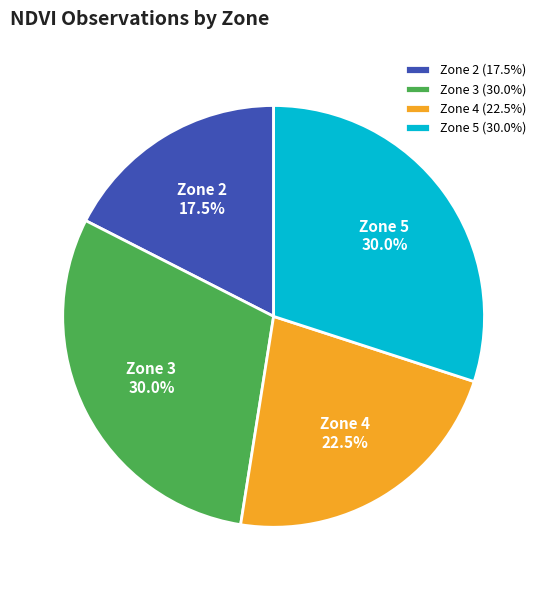

The Zone 2 slice represents 23% of the pie. True or false?

False